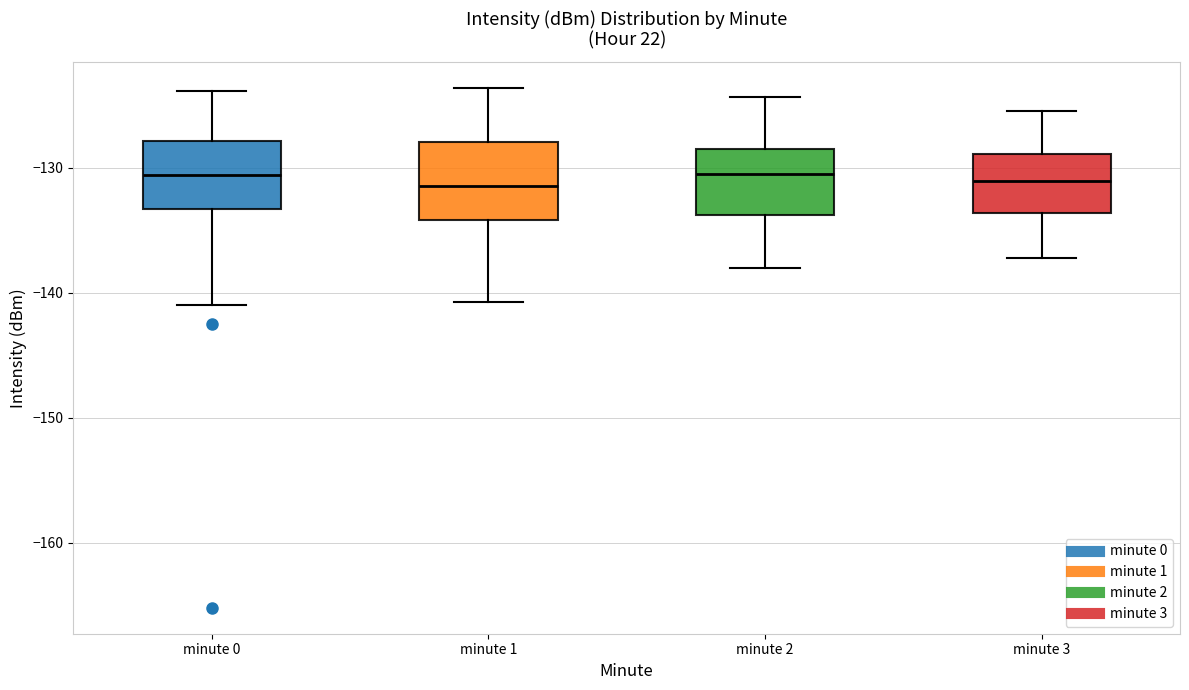

Reading left to right, read every box against the y-axis: the position of its median line, the range the box covers, and the ends of its whiskers. The values are not printed on the chart, so give them approximately, as read against the axis.

minute 0: median -131, box -133 to -128, whiskers -141 to -124
minute 1: median -131, box -134 to -128, whiskers -141 to -124
minute 2: median -131, box -134 to -128, whiskers -138 to -124
minute 3: median -131, box -134 to -129, whiskers -137 to -125